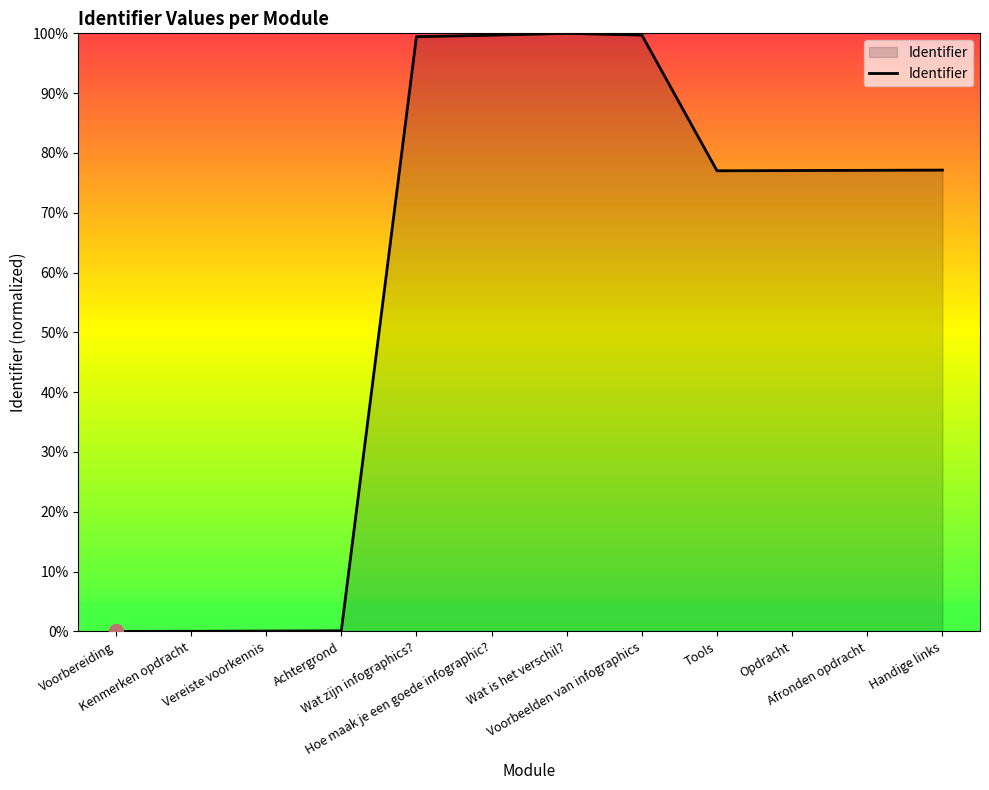

What is the difference between the maximum and minimum values?

100.0